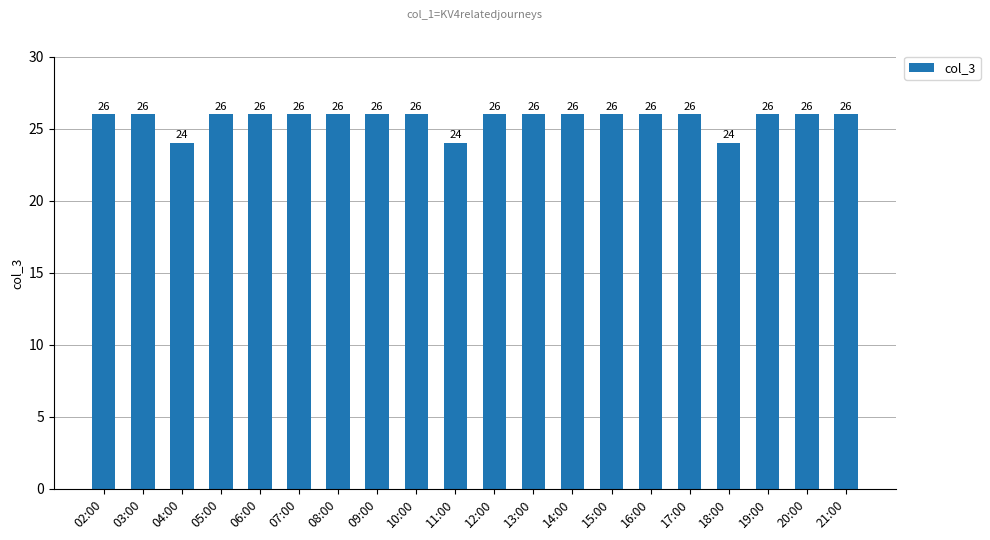

Count the values in the range 26 to 27.

17